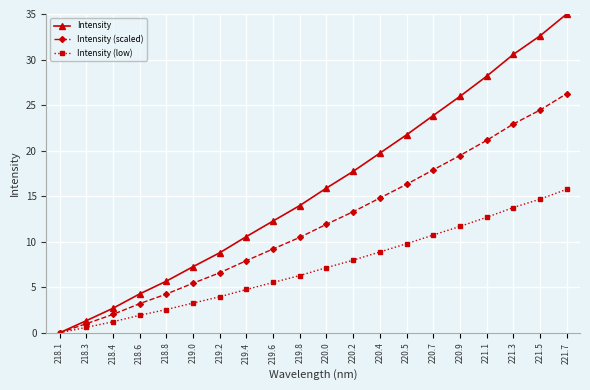

What is the average value of the Intensity (low) series?

7.2